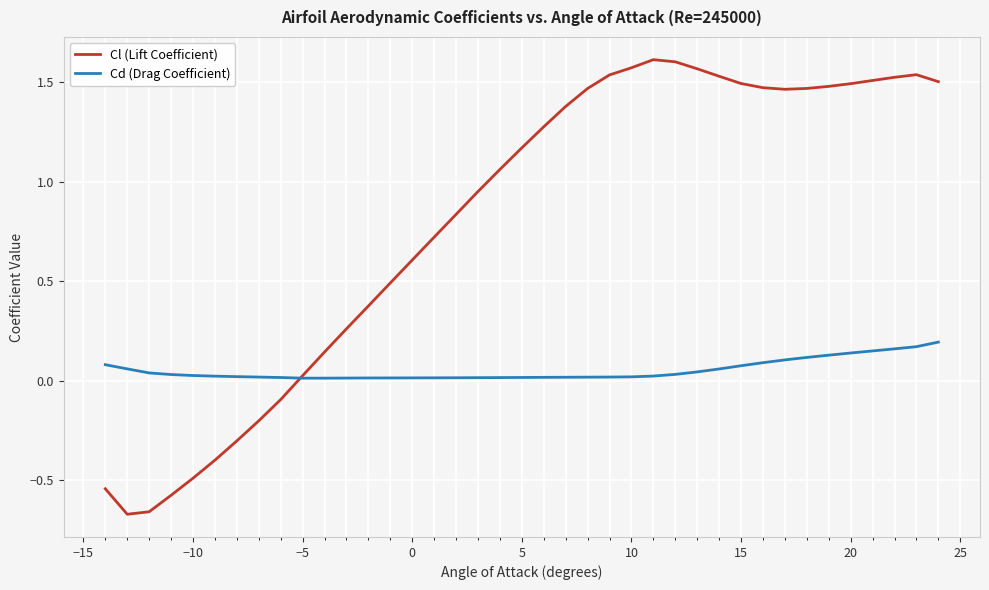

Which series has the largest total across all categories?

Cl (Lift Coefficient)